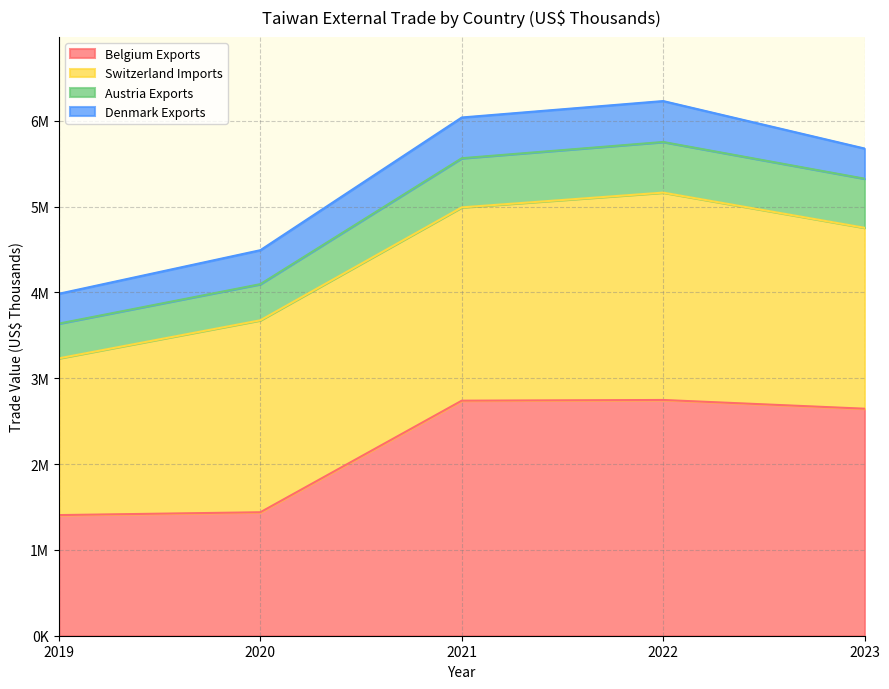

At which label does Belgium Exports reach its minimum?

2019